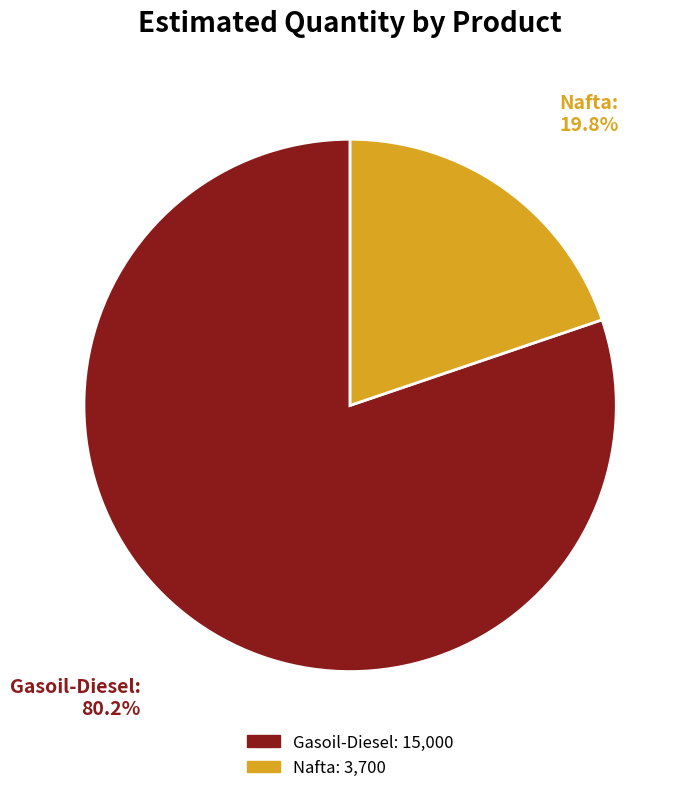

Do Gasoil-Diesel and Nafta together represent more than half of the pie?

Yes